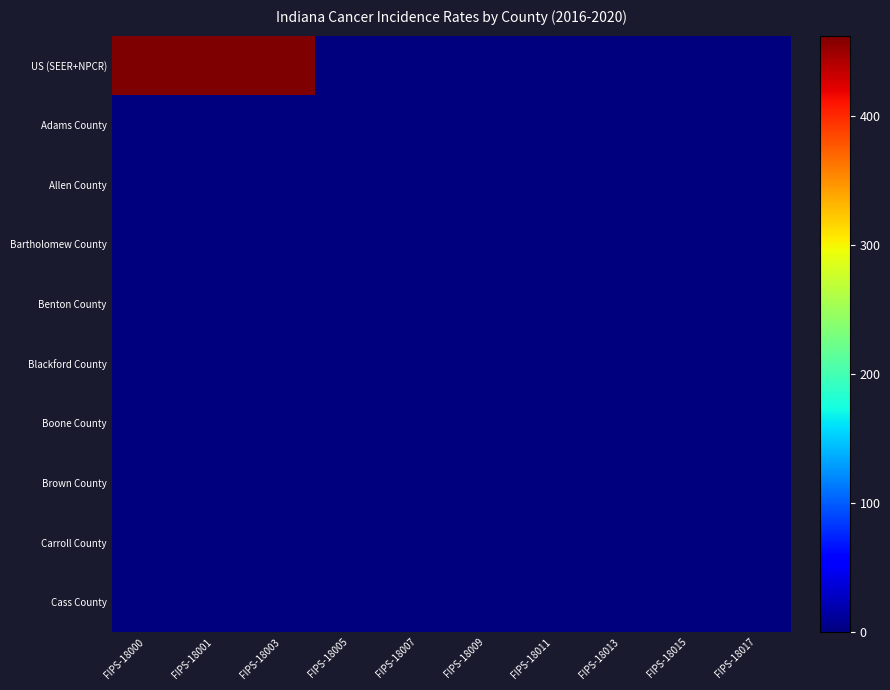

Between FIPS-18013 and FIPS-18009, which is larger?

FIPS-18013